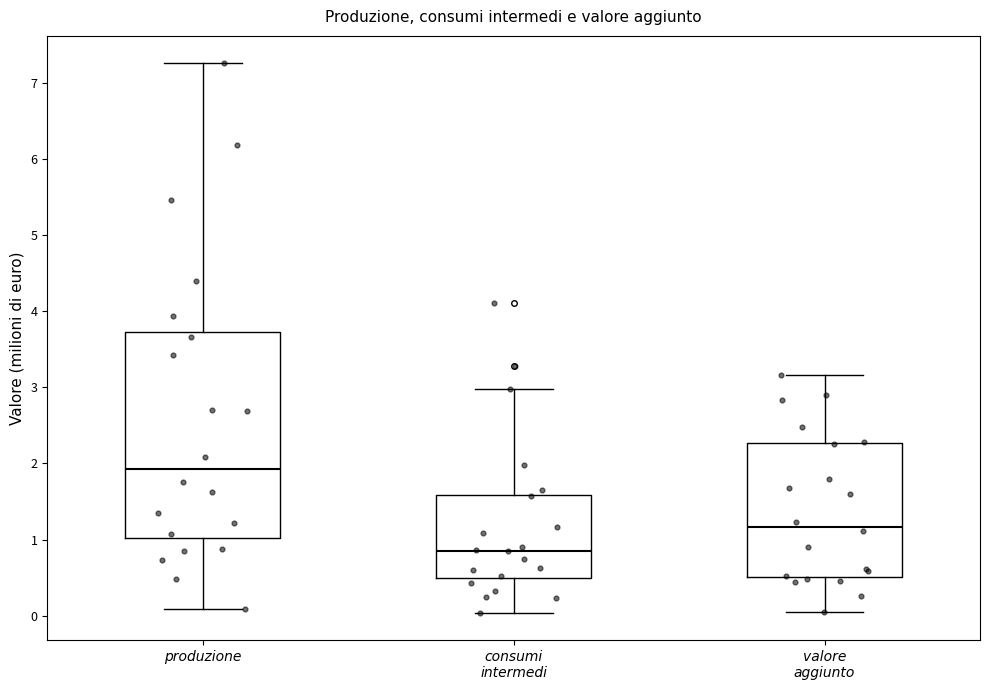

Which box's median line is the lowest?

consumi intermedi